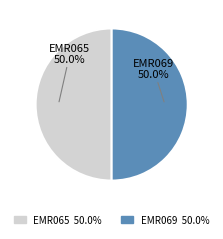

What percentage do EMR069 and EMR065 together represent?

100.0%